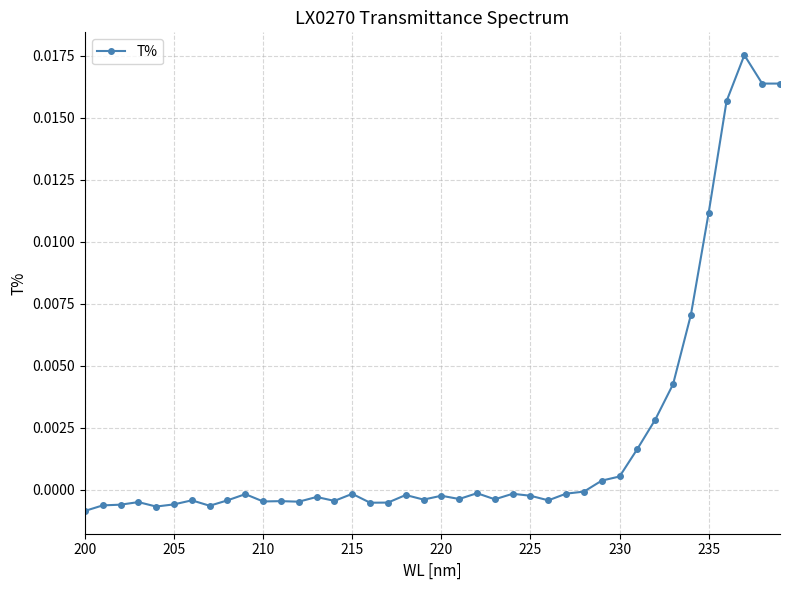

True or false: there are more than 2 points higher than both neighbors.

True